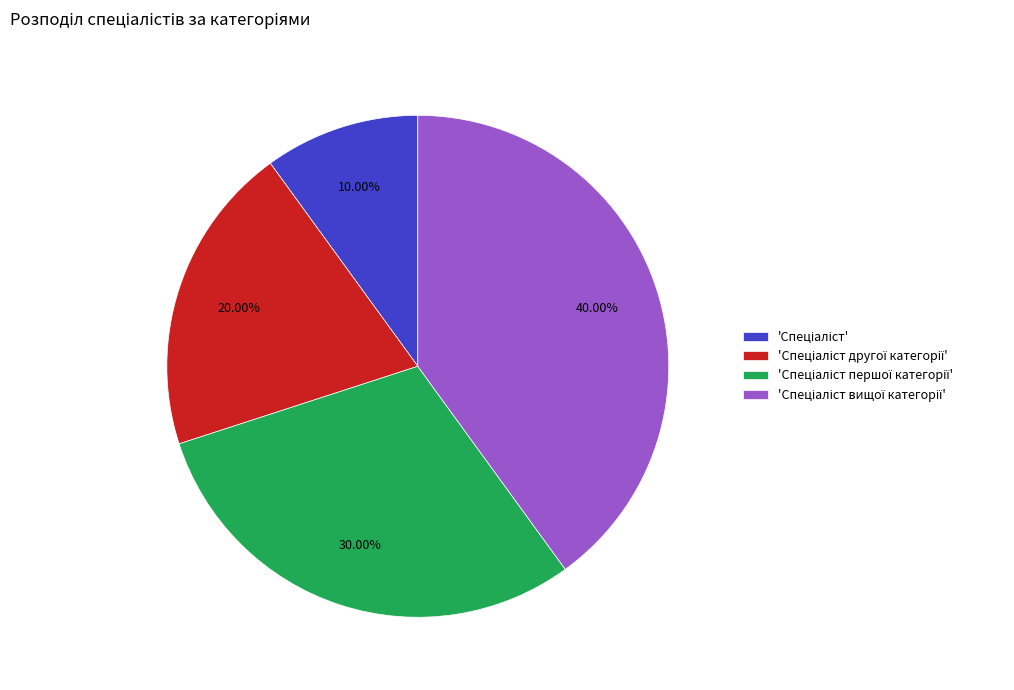

Does any single category account for the majority?

No